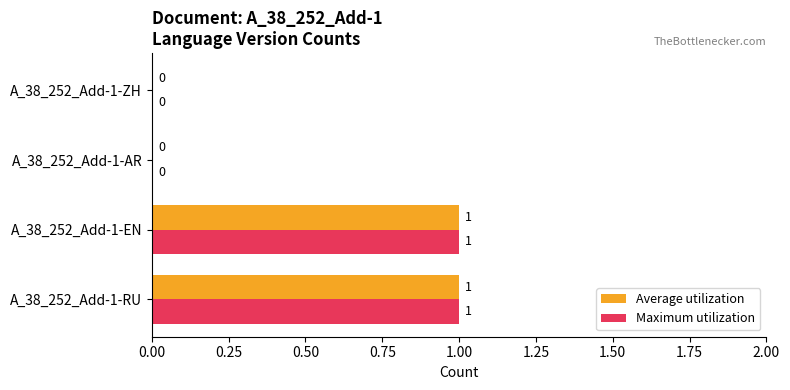

How many values in Maximum utilization are above zero?

2